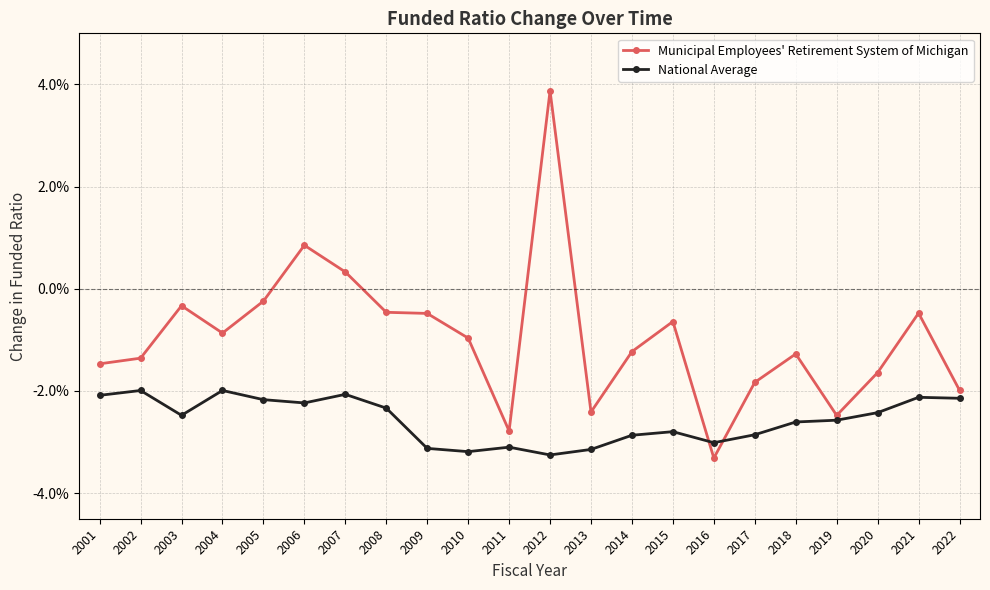

Where is the first local minimum for National Average?

2003